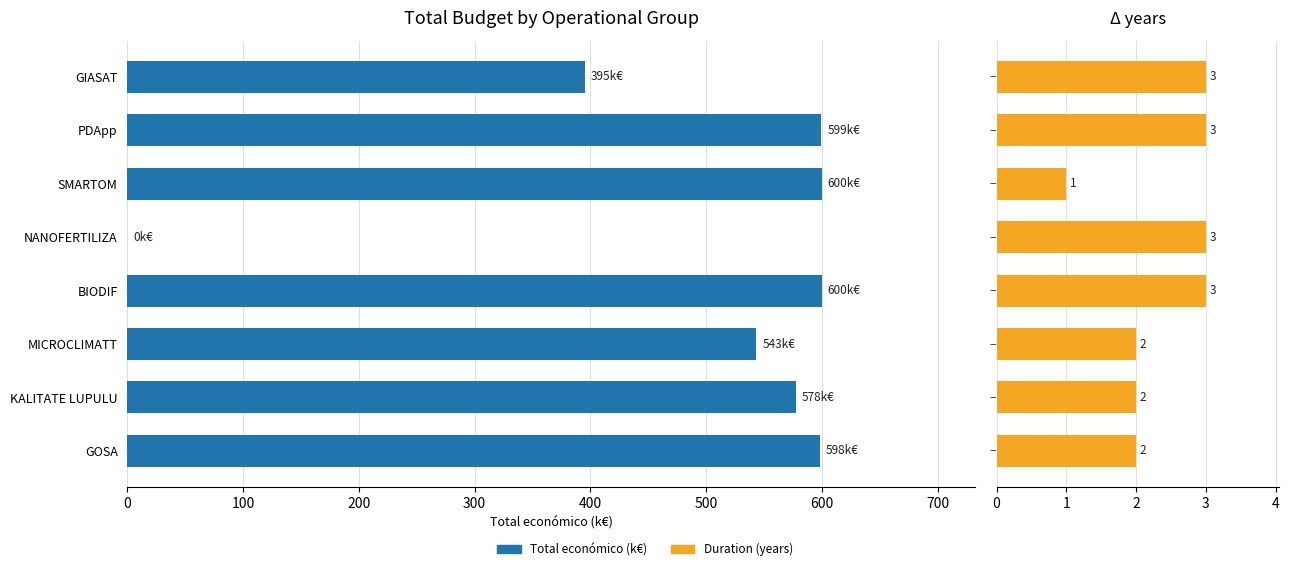

What is the greatest value displayed?

600.0